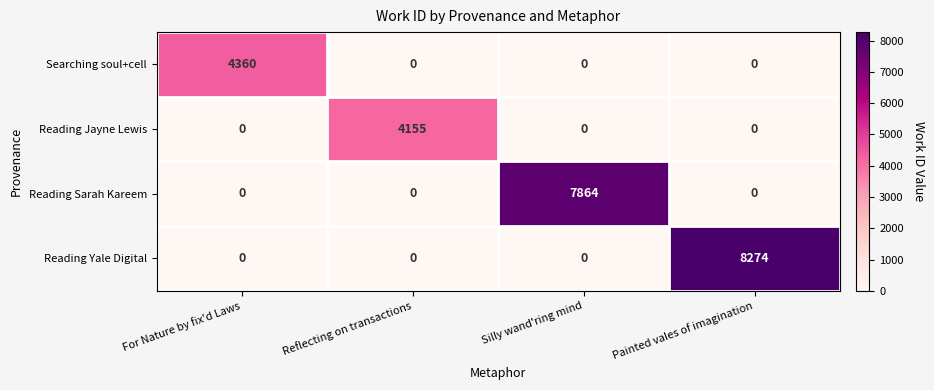

Reading left to right, transcribe all the data shown in this chart.

Searching soul+cell: For Nature by fix'd Laws=4360	Reflecting on transactions=0	Silly wand'ring mind=0	Painted vales of imagination=0
Reading Jayne Lewis: For Nature by fix'd Laws=0	Reflecting on transactions=4155	Silly wand'ring mind=0	Painted vales of imagination=0
Reading Sarah Kareem: For Nature by fix'd Laws=0	Reflecting on transactions=0	Silly wand'ring mind=7864	Painted vales of imagination=0
Reading Yale Digital: For Nature by fix'd Laws=0	Reflecting on transactions=0	Silly wand'ring mind=0	Painted vales of imagination=8274